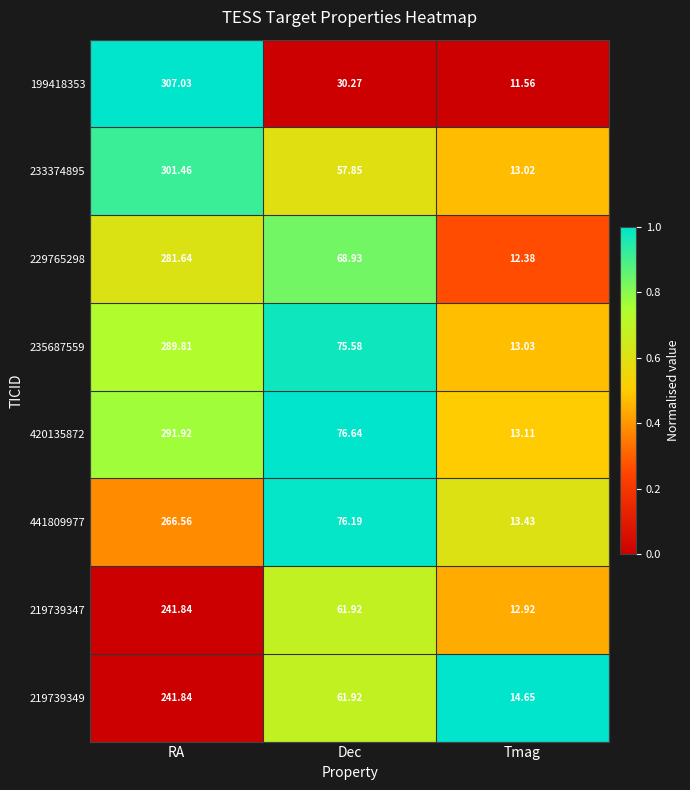

What is the difference between the highest and lowest values at RA?

65.2